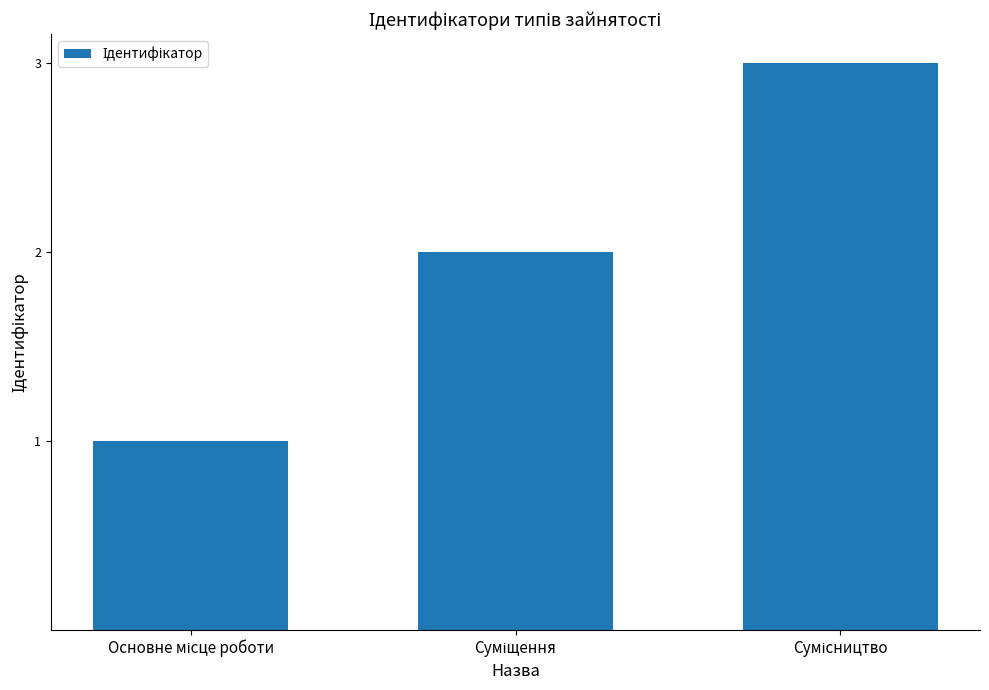

What is the greatest value displayed?

3